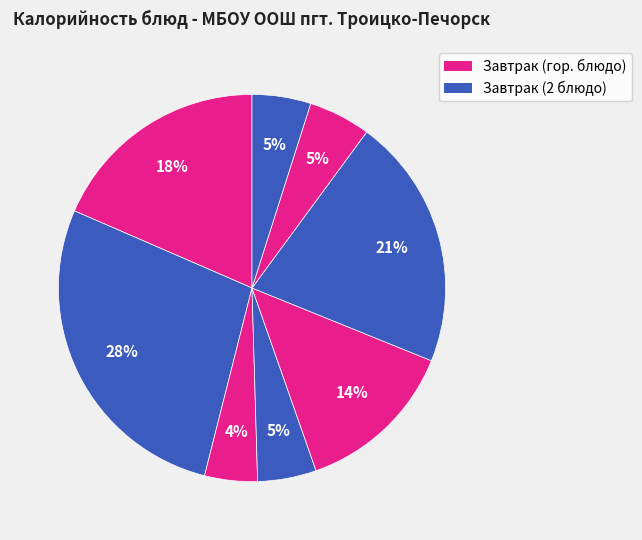

How many segments does this pie chart have?

8